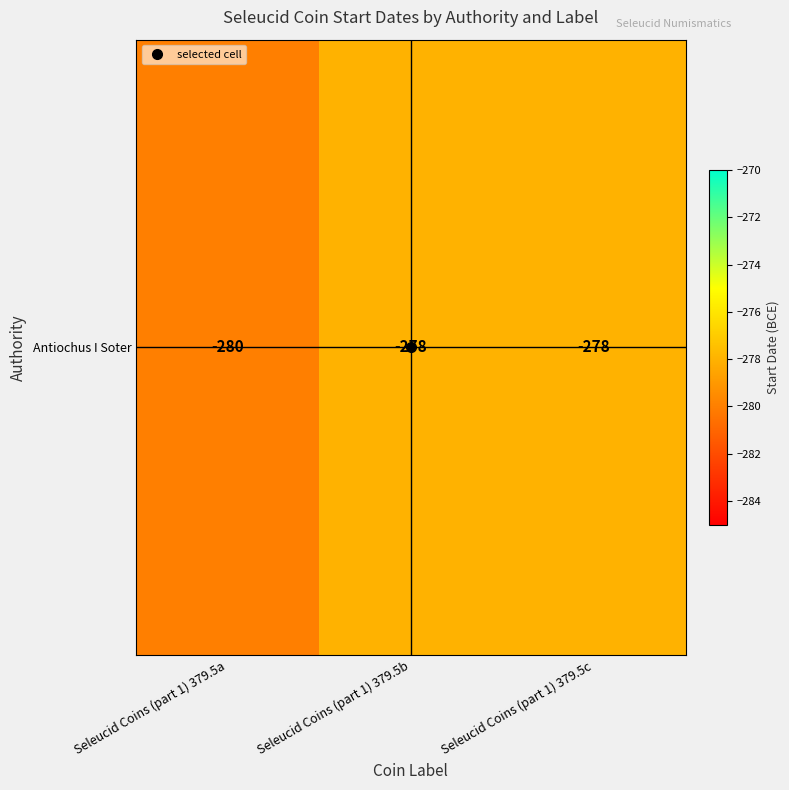

Reading left to right, transcribe all the data shown in this chart.

-280	-278	-278